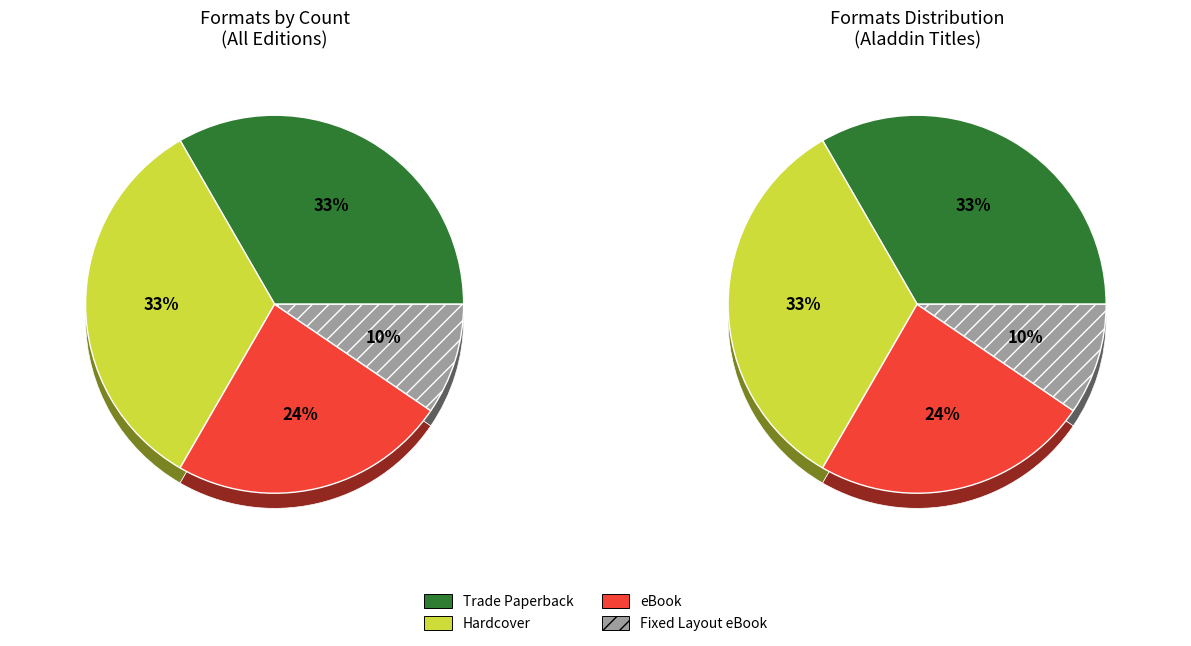

How many slices are in this pie chart?

4